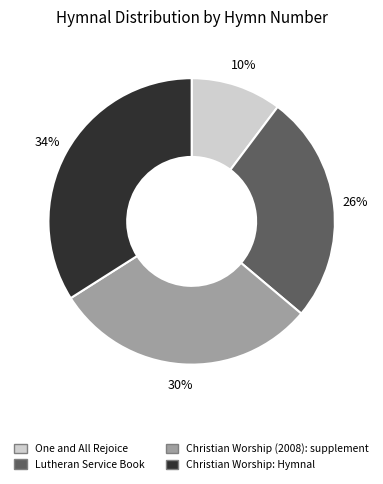

Is the sum of Christian Worship (2008): supplement and Christian Worship: Hymnal greater than half?

Yes